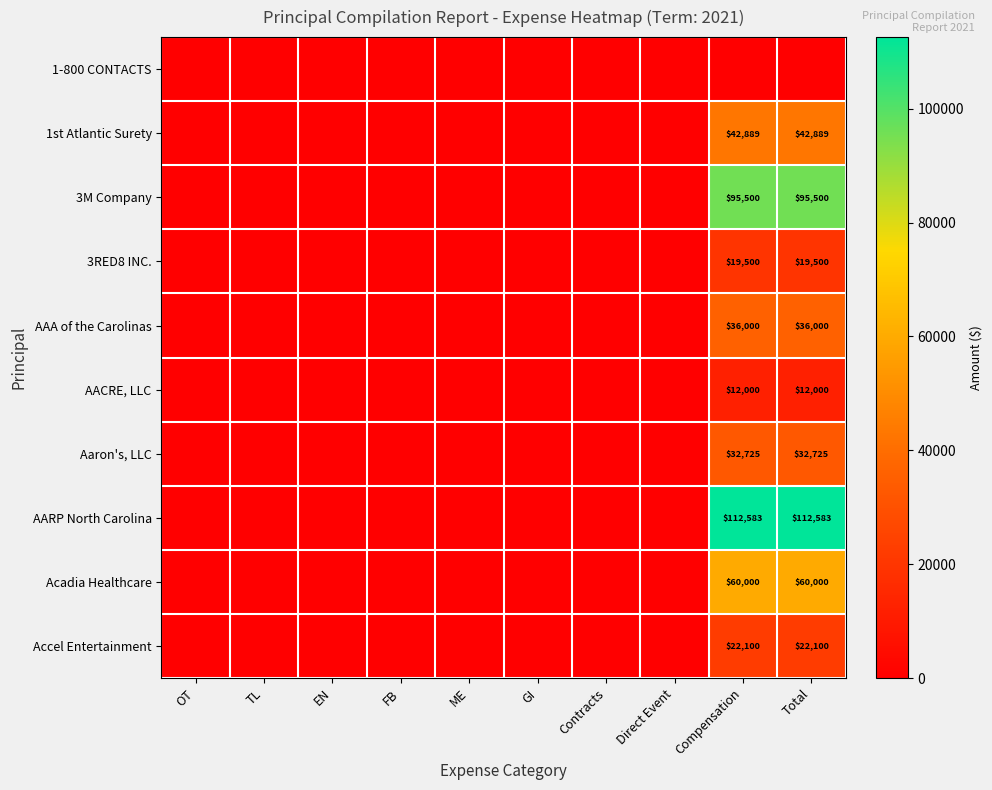

Is it true that AARP North Carolina equals 112583 at Total?

True